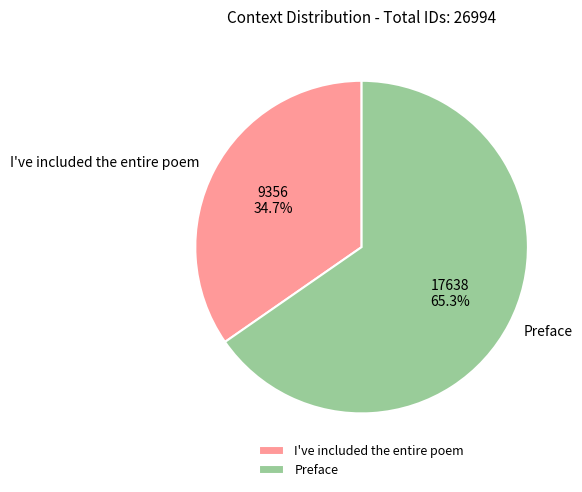

What is the ratio of the value at I've included the entire poem to the value at Preface?

0.5